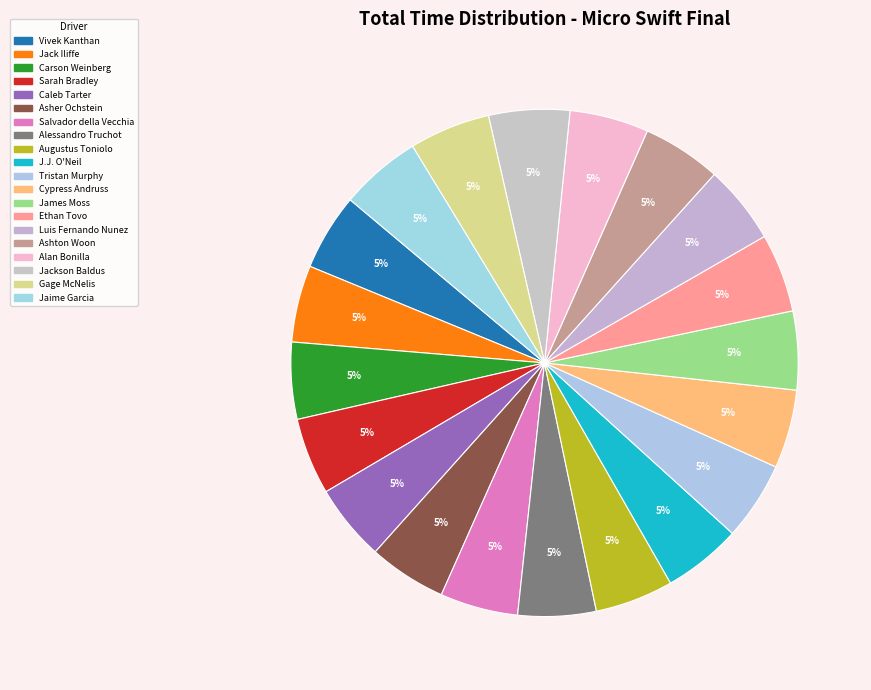

Which has a higher value, Caleb Tarter or Alan Bonilla?

Alan Bonilla